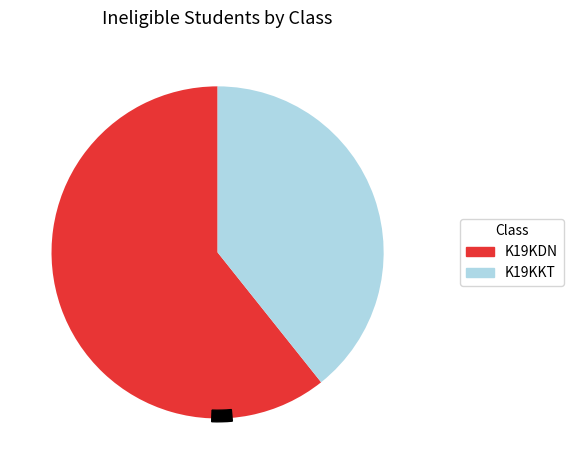

What is the total percentage of K19KDN and K19KKT?

100.0%